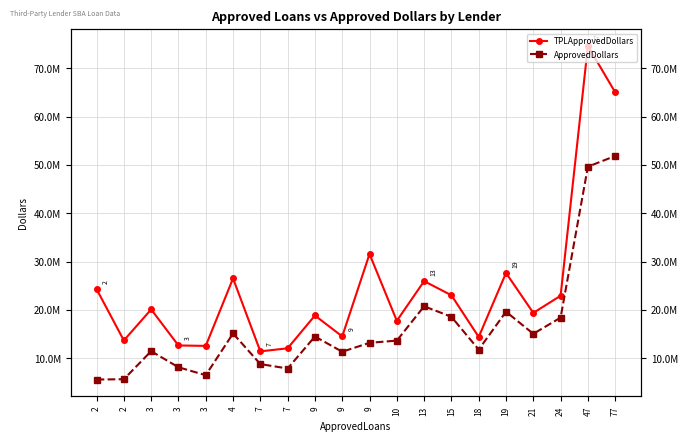

At which category is the sum across all series the highest?

47